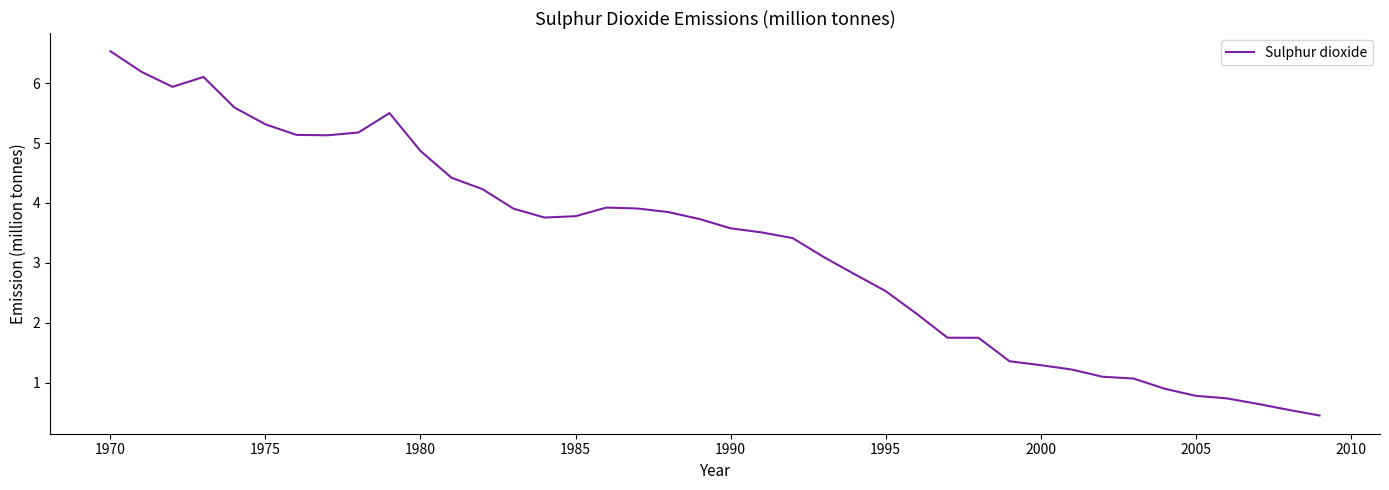

What is the maximum value shown in the chart?

6.5